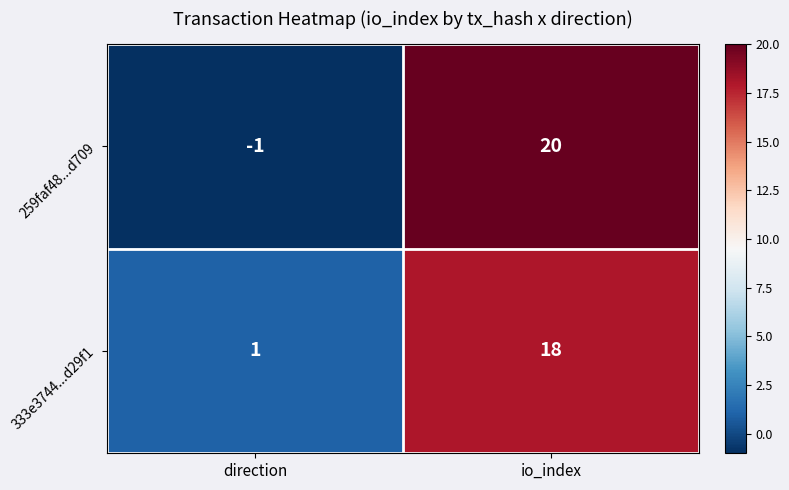

List the labels in order of 333e3744...d29f1 value, smallest first.

direction, io_index